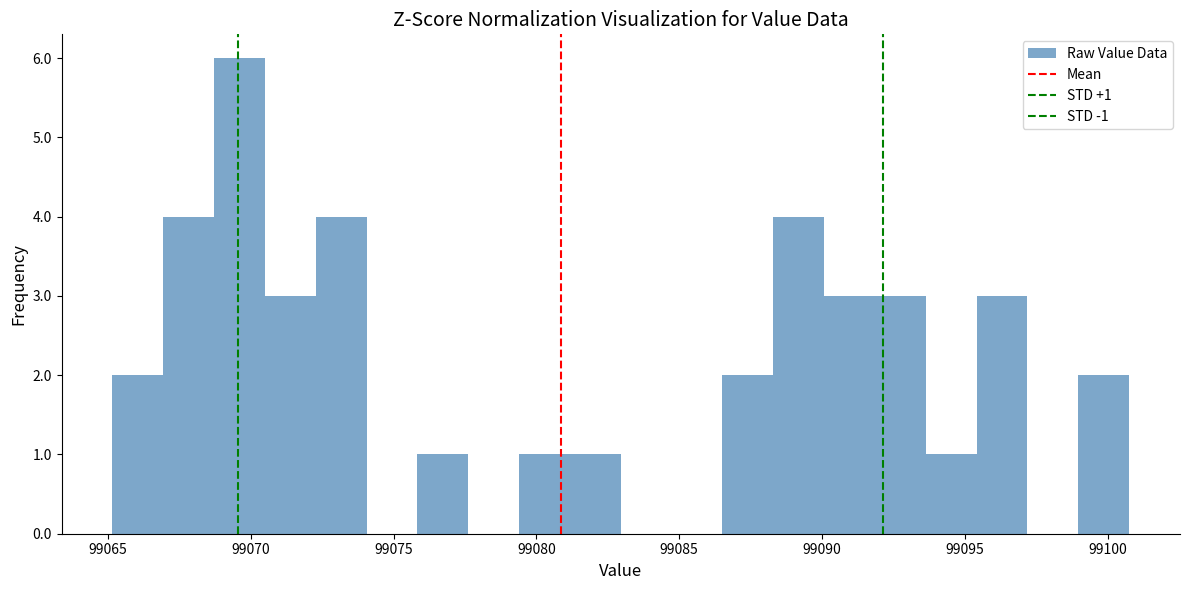

Around what value on the x-axis is the tallest bar? Give the approximate position of its centre, as read against the axis.

99069.5